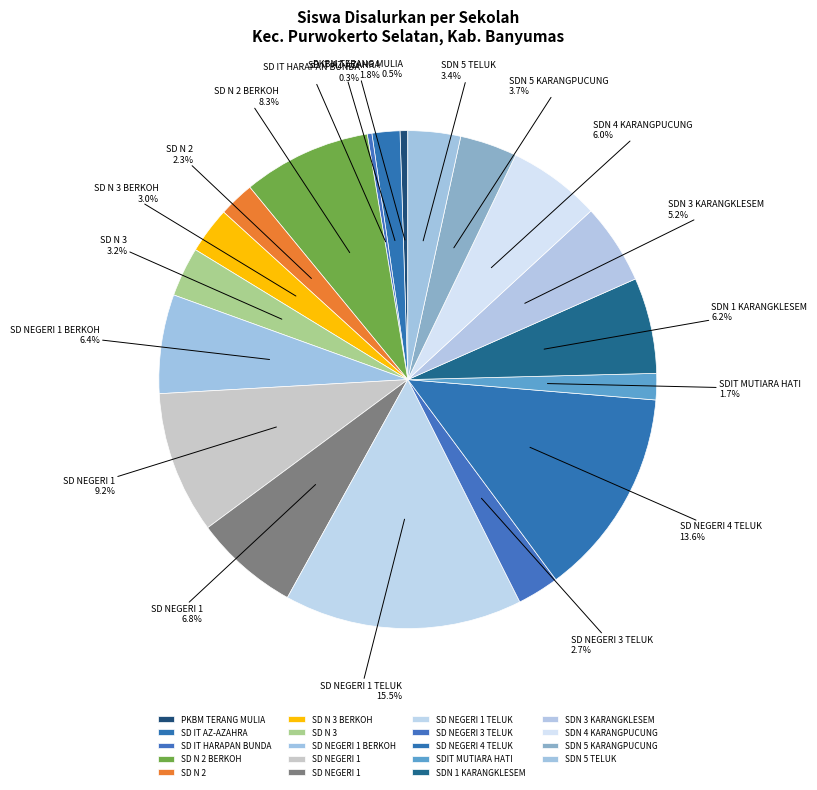

Is there any slice that represents more than half of the pie?

No